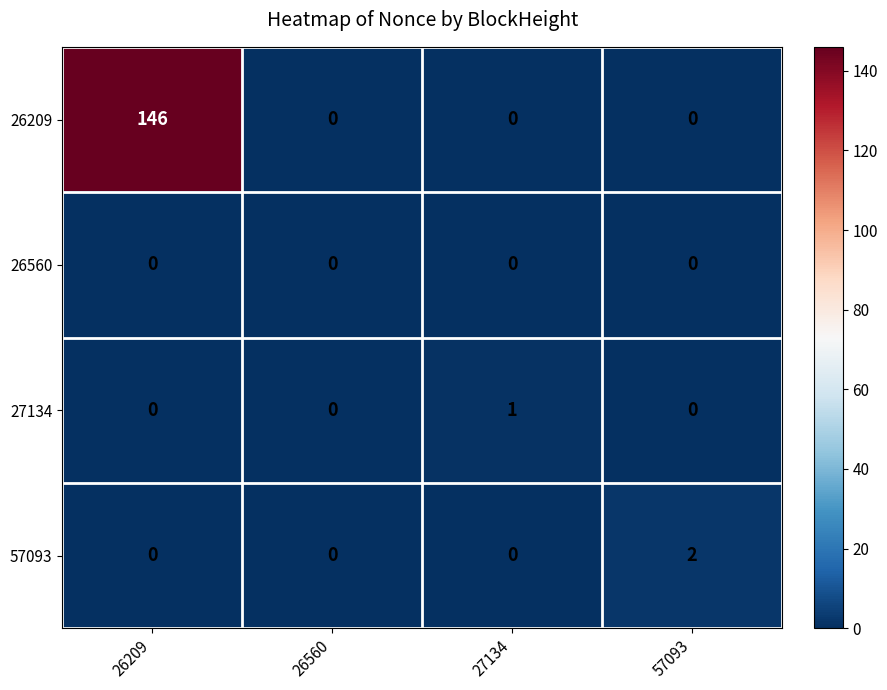

Reading left to right, extract all data points from this chart.

26209: 146	0	0	0
26560: 0	0	0	0
27134: 0	0	1	0
57093: 0	0	0	2